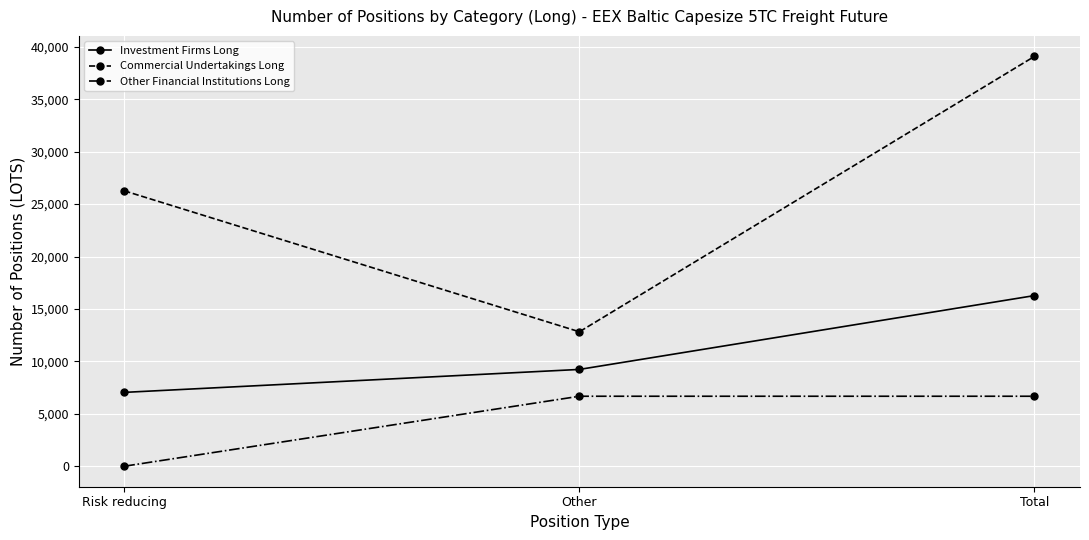

What is the lowest value of the Commercial Undertakings Long series?

12823.2